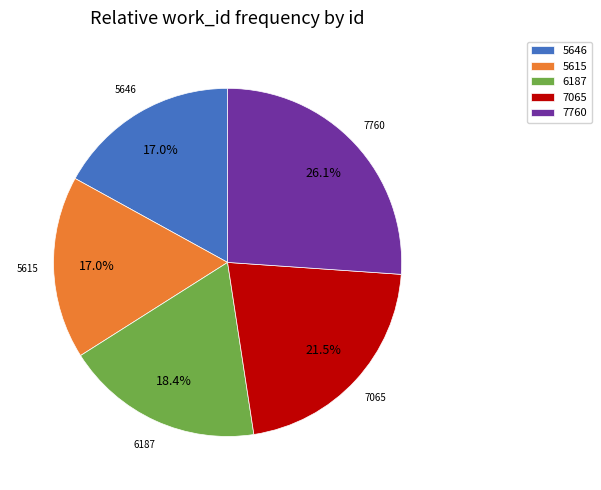

How much of the chart is everything except 6187?

81.6%